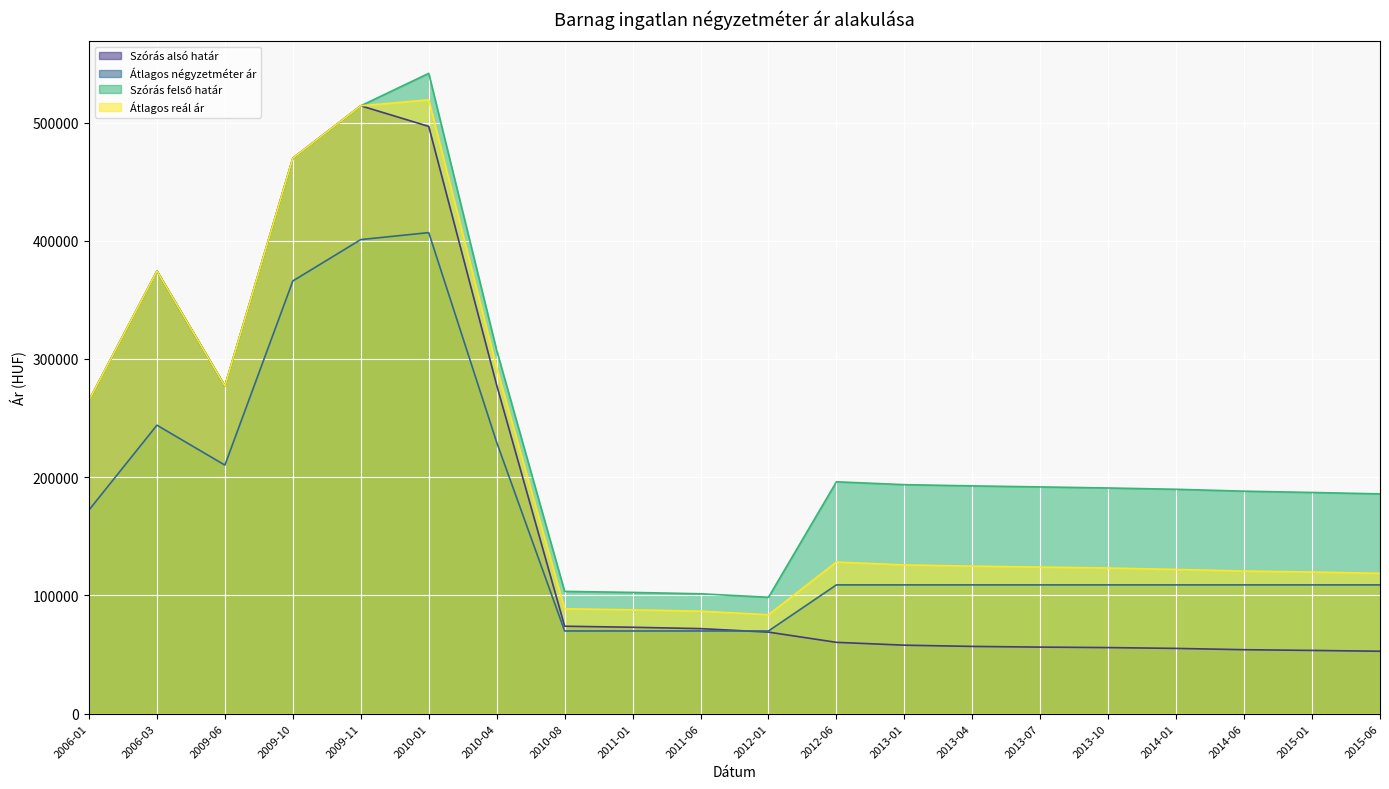

At 2015-06, list the series in order from smallest to largest.

Szórás alsó határ, Átlagos négyzetméter ár, Átlagos reál ár, Szórás felső határ